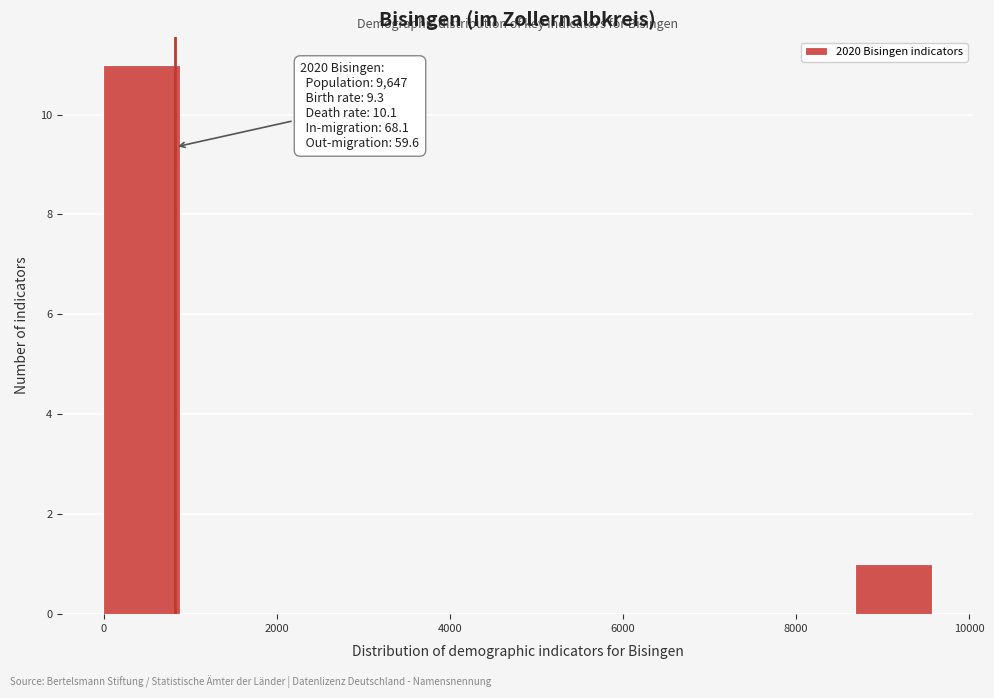

Which range on the x-axis has the tallest bar?

0 to 1000